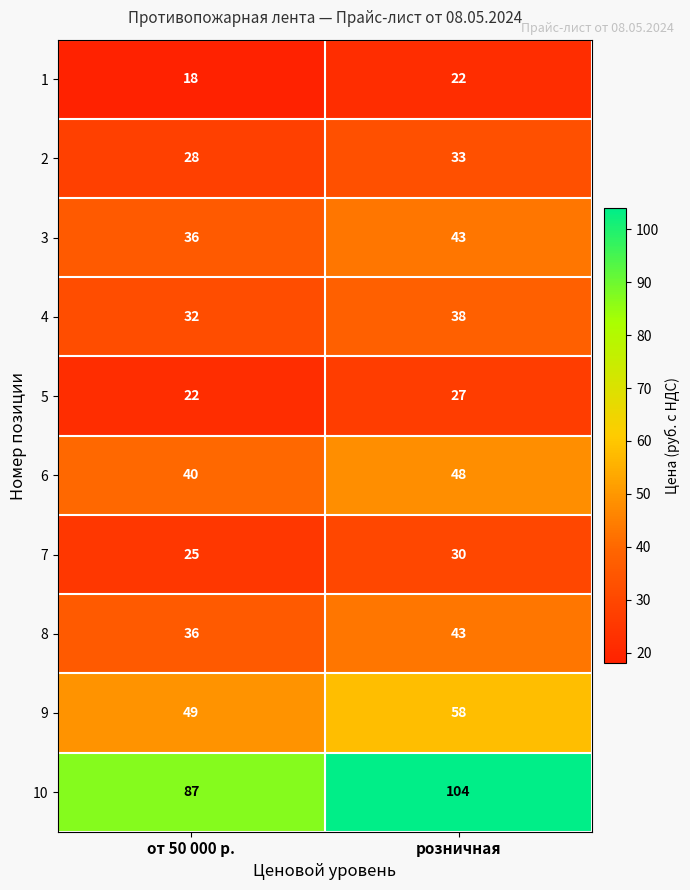

What is the maximum value shown in the chart?

104